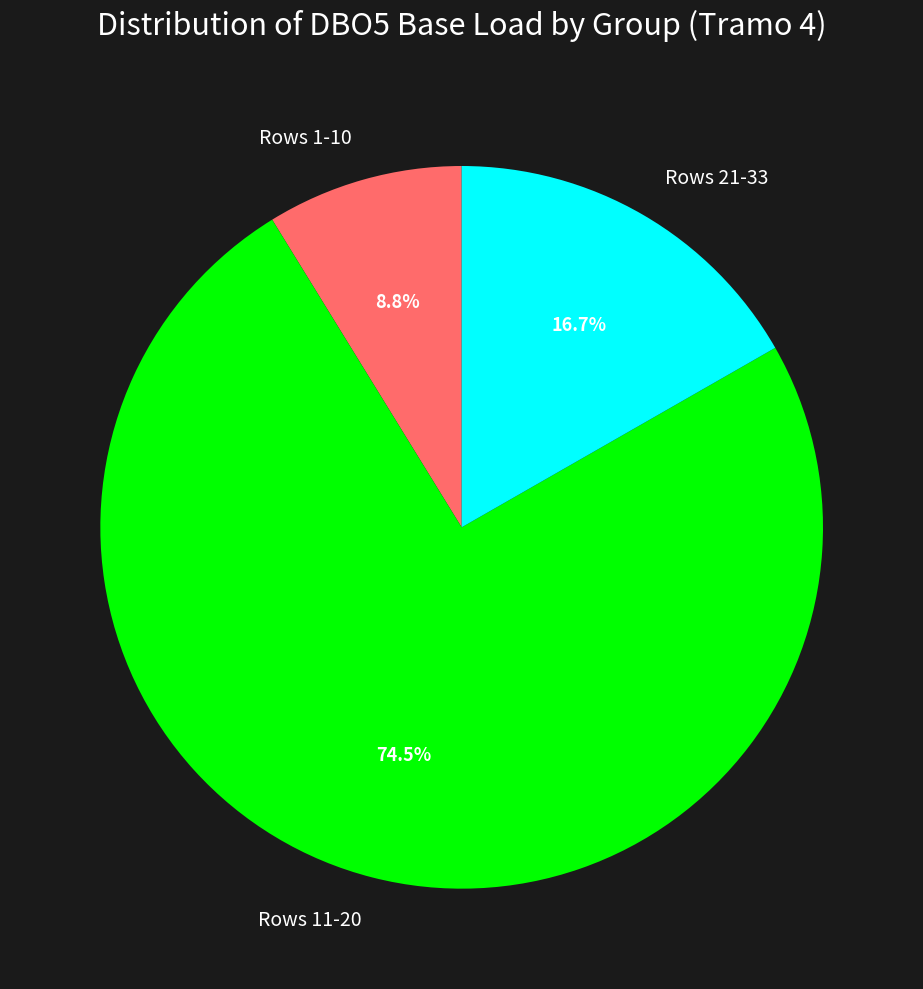

Rank the categories by value from lowest to highest.

Rows 1-10, Rows 21-33, Rows 11-20